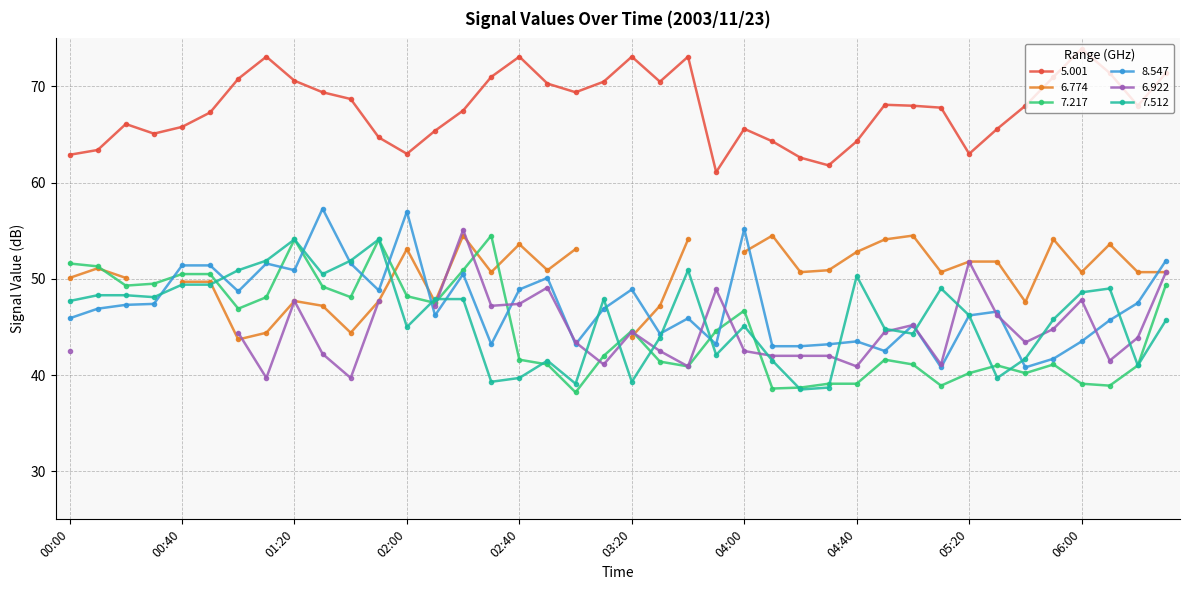

Which series has the largest range (max minus min)?

  8.547